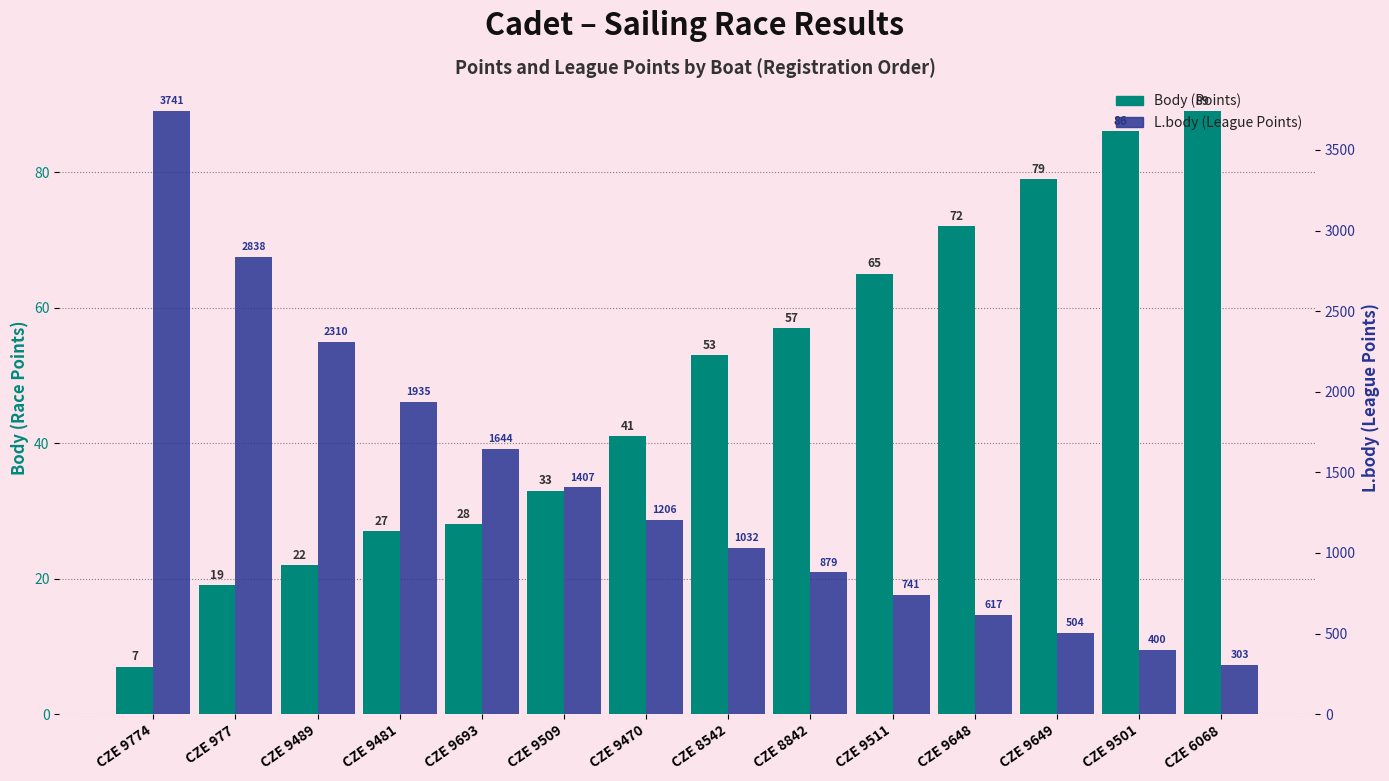

Where is Body (Points) nearest to the value 48?

CZE 8542